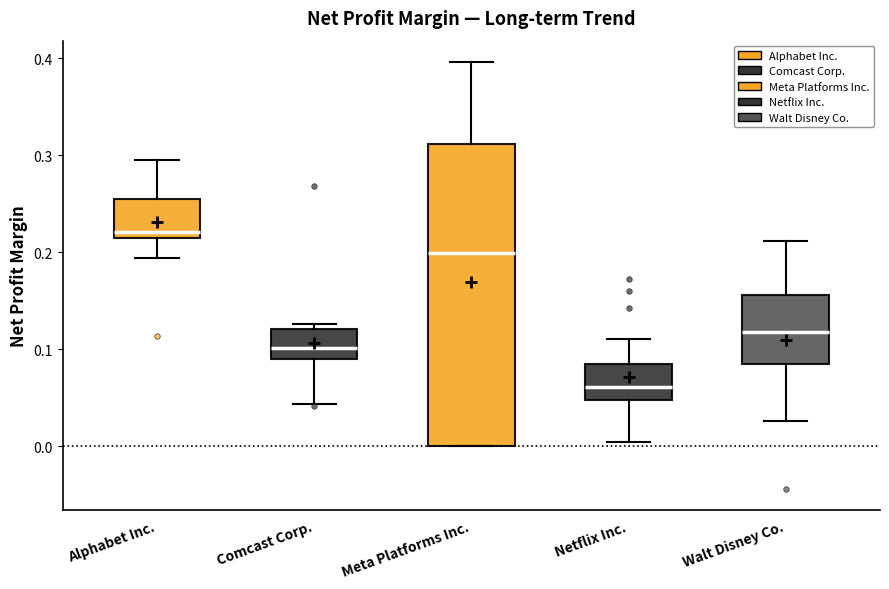

Which box's median line is the lowest?

Netflix Inc.